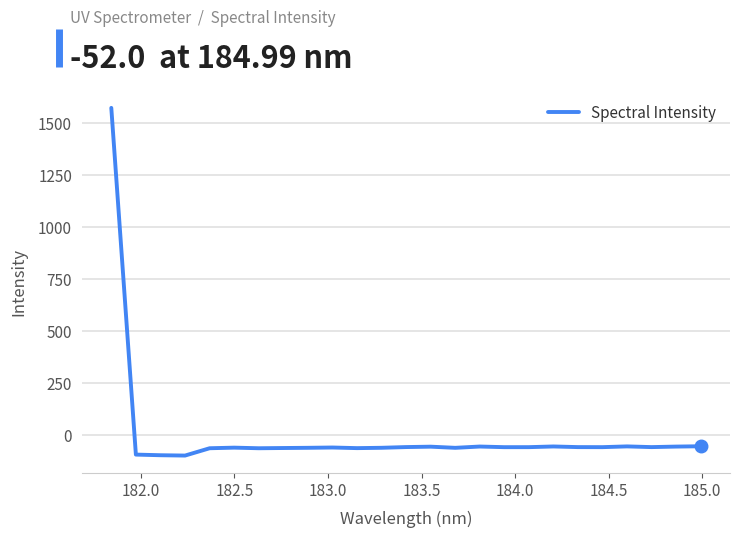

What is the minimum value shown in the chart?

-96.7